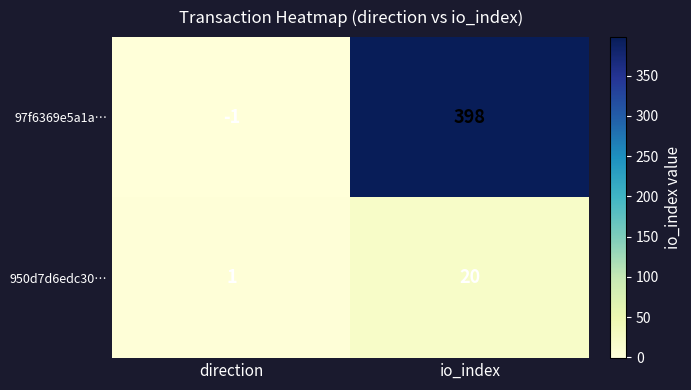

What is the total value across all series at io_index?

418